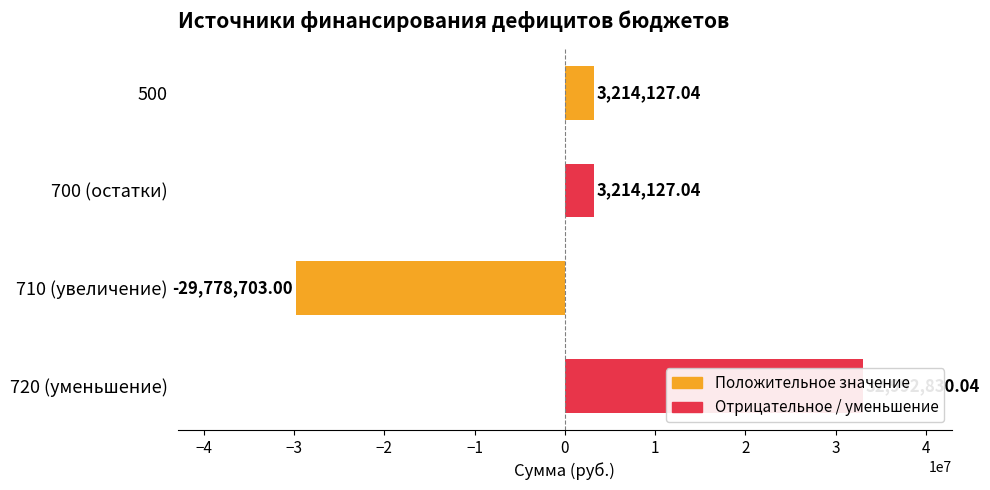

Reading left to right, transcribe all the data shown in this chart.

3214127.0	3214127.0	-29778703.0	32992830.0